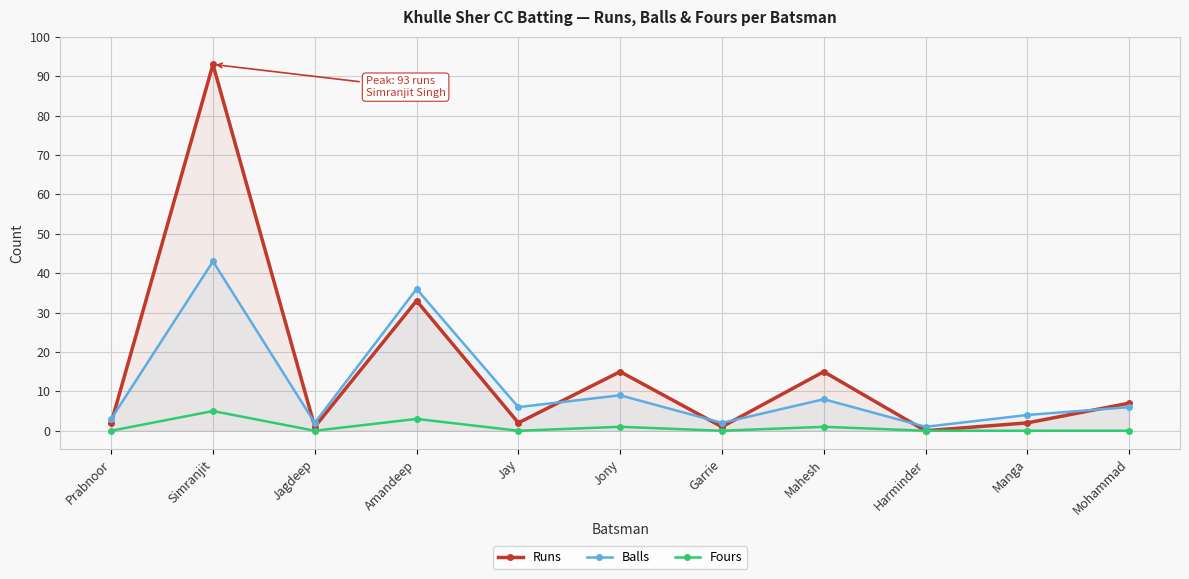

At which category does the chart reach its minimum across all series?

Harminder